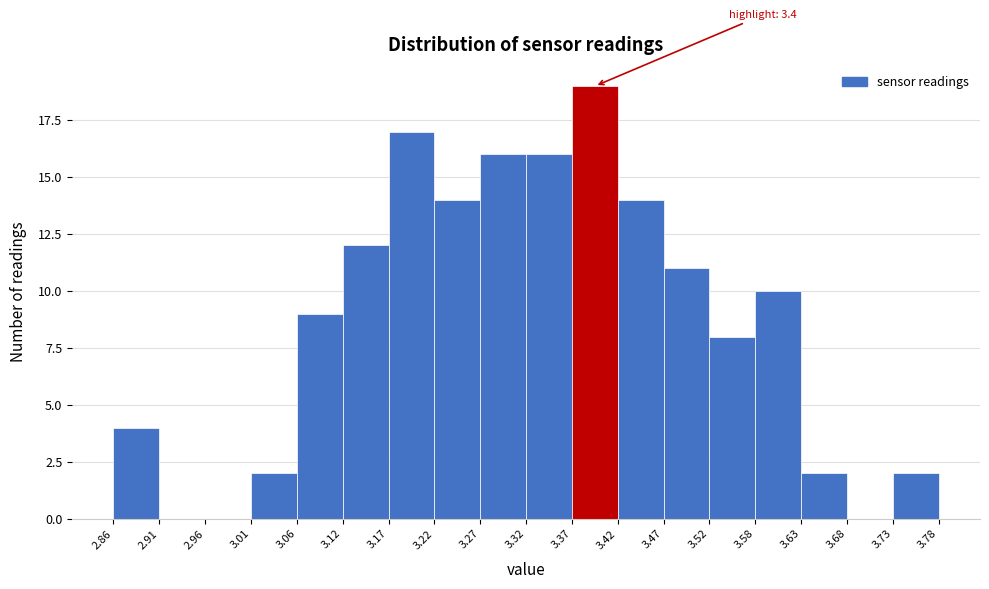

Which range on the x-axis has the tallest bar?

3.37 to 3.42